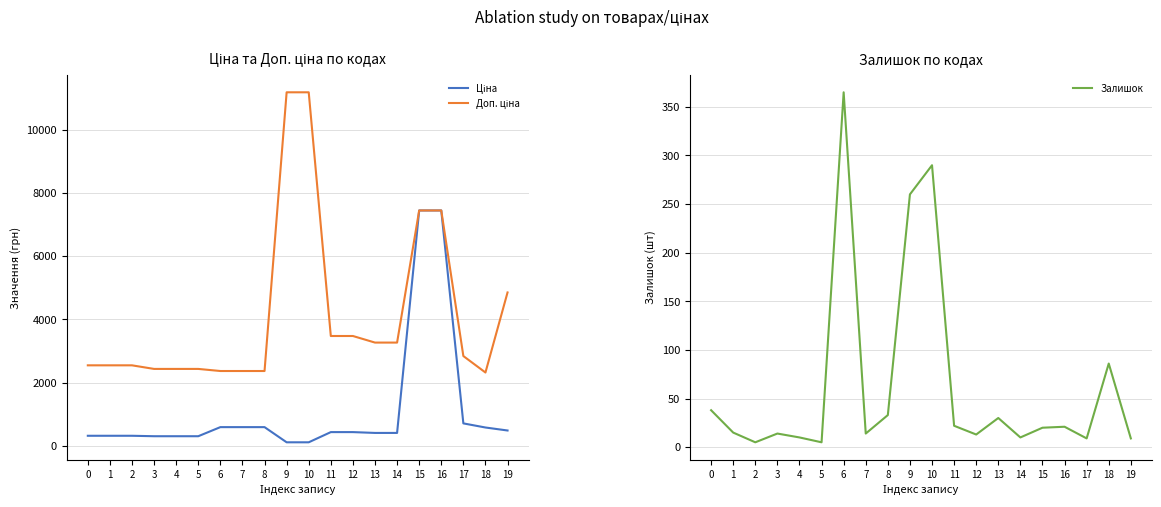

True or false: Доп. ціна has a value of 4105.6 at 8.

False